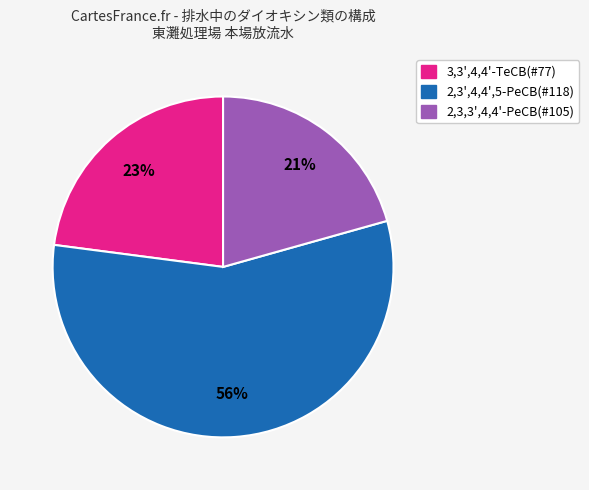

What is the largest slice in the pie chart?

2,3',4,4',5-PeCB(#118)